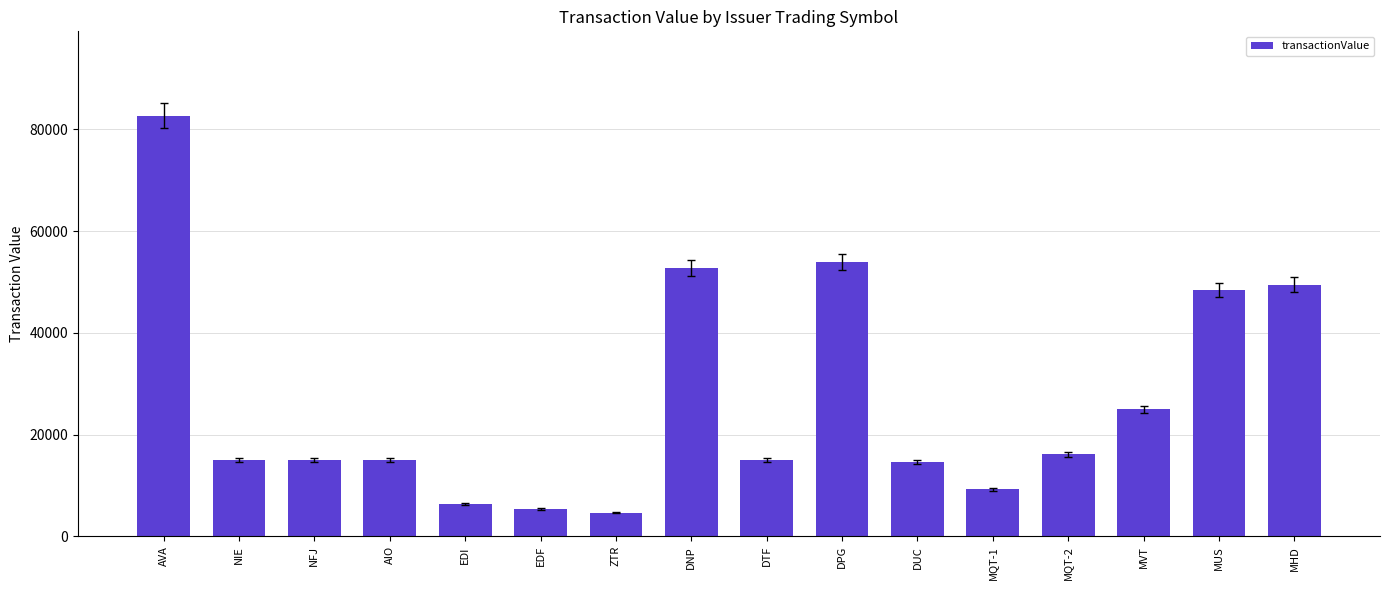

What is the greatest value displayed?

82704